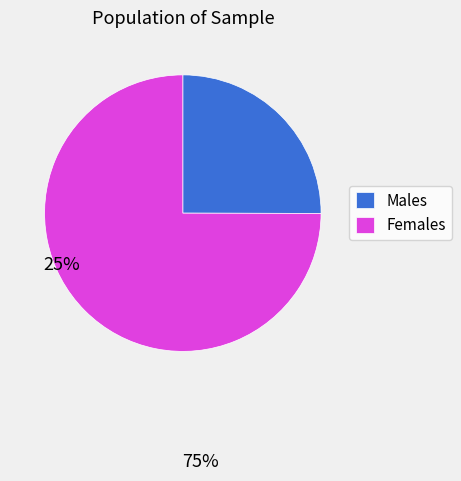

True or false: Females accounts for 75% of the total.

True